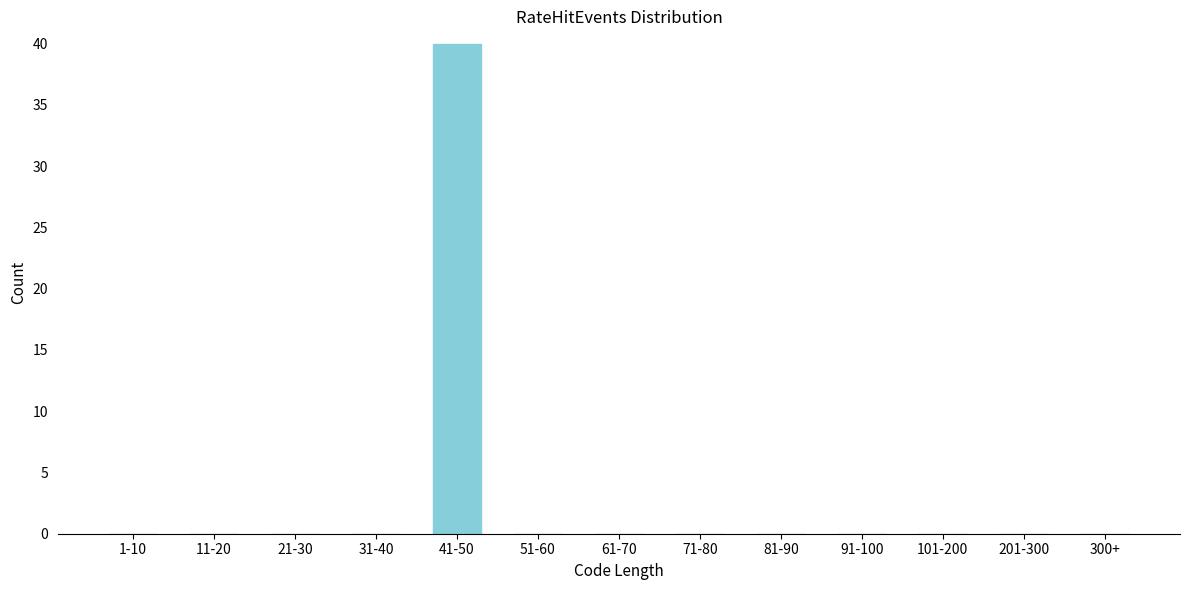

Reading left to right, what are all the values shown in this chart?

1-10=0	11-20=0	21-30=0	31-40=0	41-50=40	51-60=0	61-70=0	71-80=0	81-90=0	91-100=0	101-200=0	201-300=0	300+=0